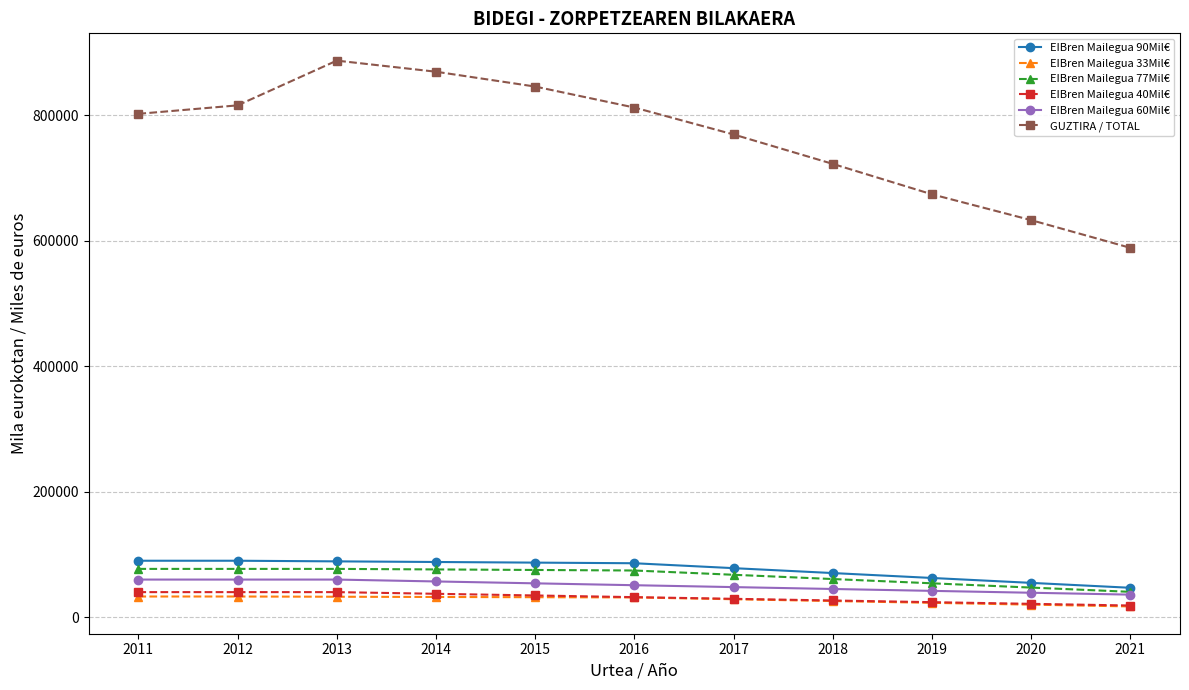

The value of EIBren Mailegua 90Mil€ at 2013 is 89000.0. True or false?

True